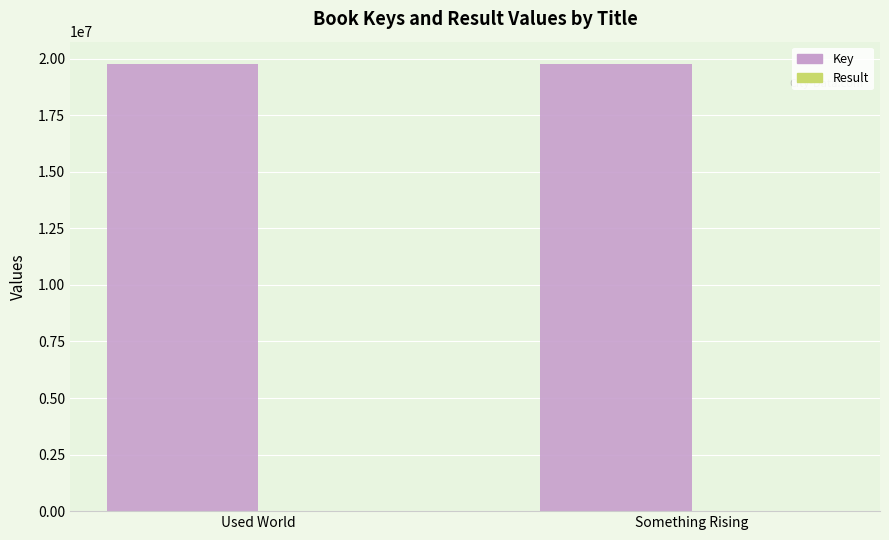

What is the maximum value shown in the chart?

19763641